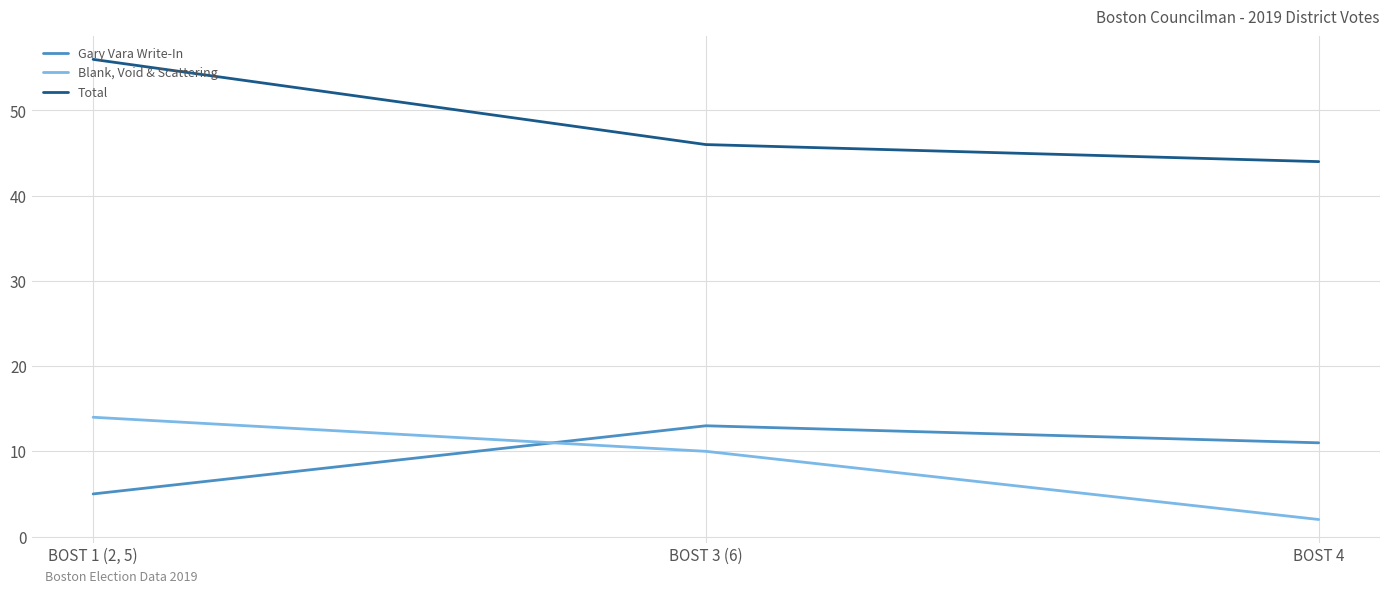

What is the minimum value for Gary Vara Write-In?

5